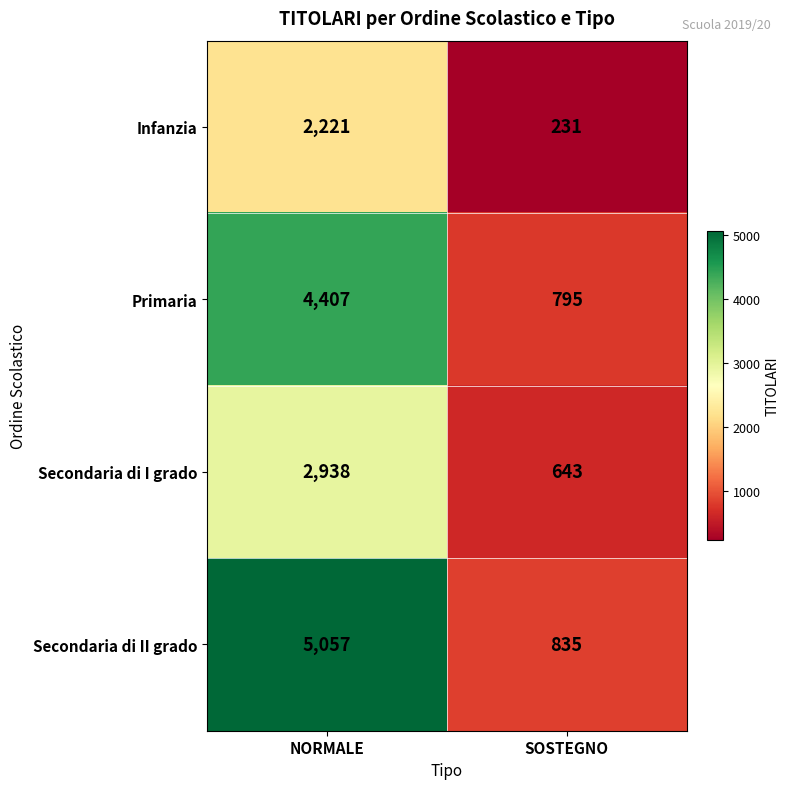

At which category is the sum across all series the highest?

NORMALE